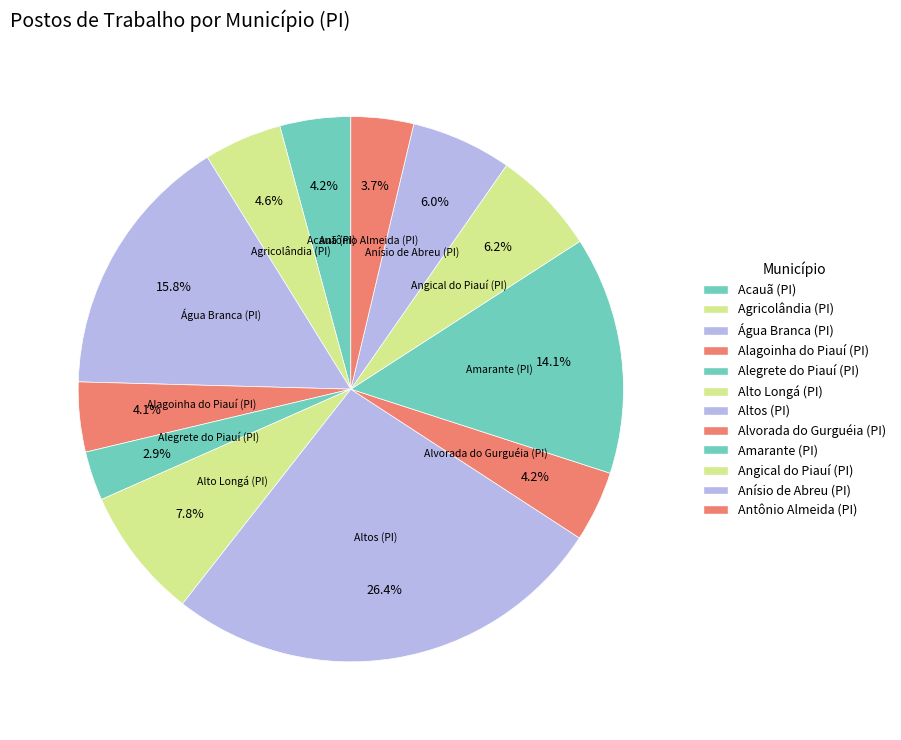

What is the ratio of the value at Antônio Almeida (PI) to the value at Água Branca (PI)?

0.2